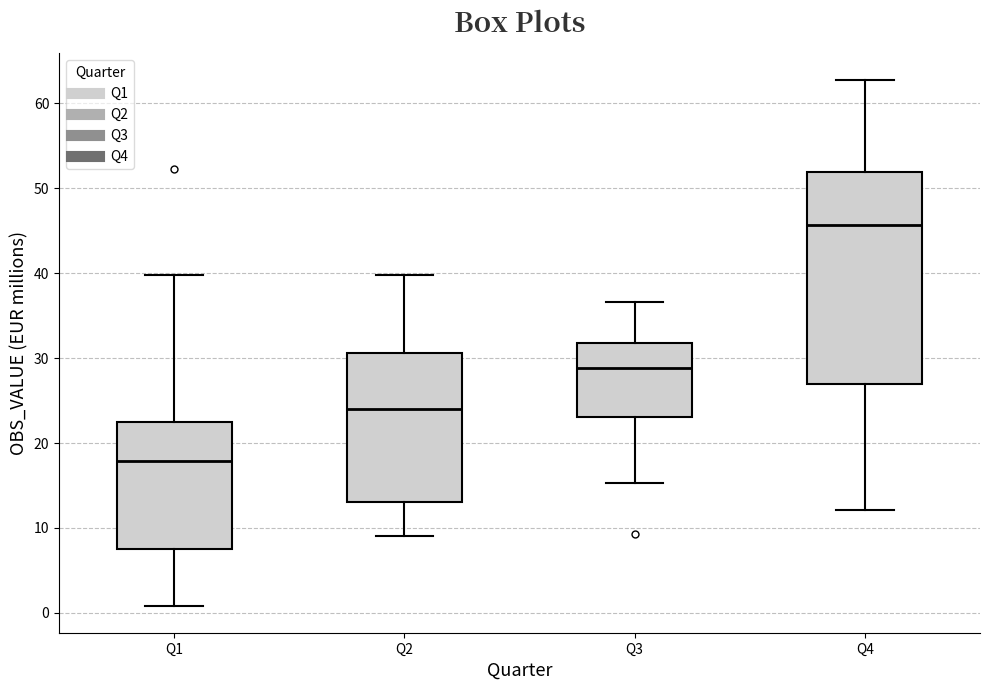

Comparing the boxes themselves (not the whiskers), which one is the tallest?

Q4